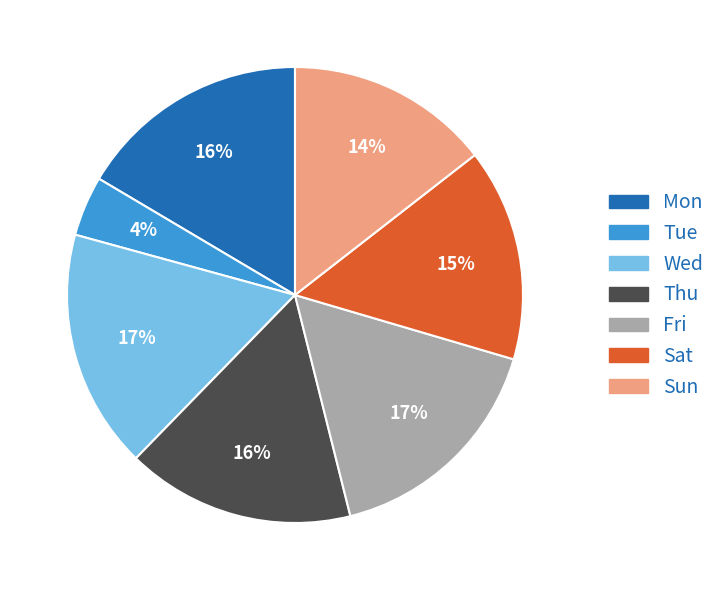

What is the smallest slice in the pie chart?

Tue